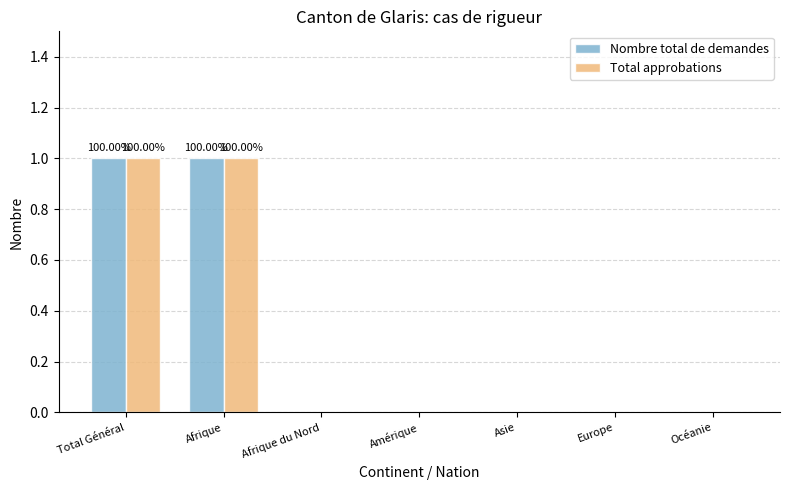

Is the value of Total approbations at Total Général greater than the value of Nombre total de demandes at Asie?

Yes